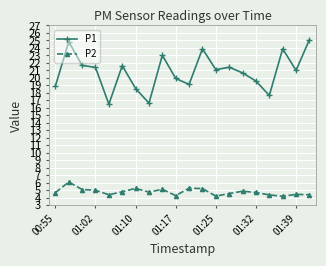

List the series in order of their peak value, lowest first.

P2, P1